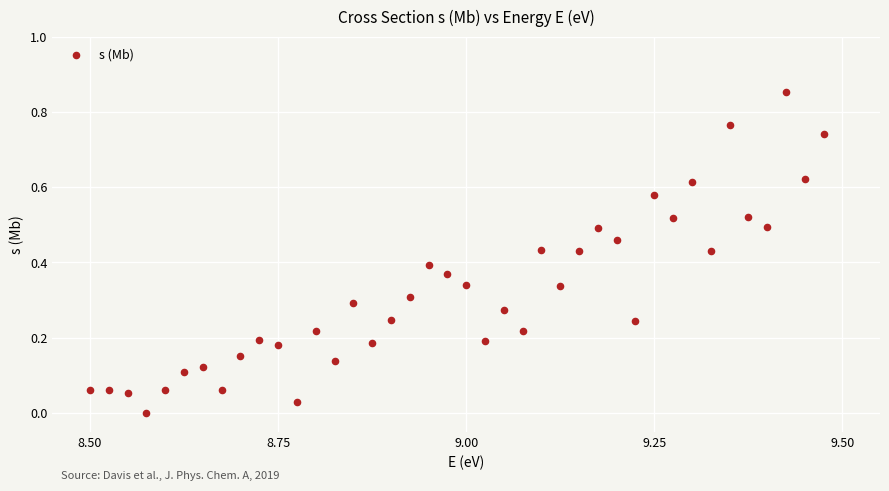

What is the range of X values (max minus min)?

1.0